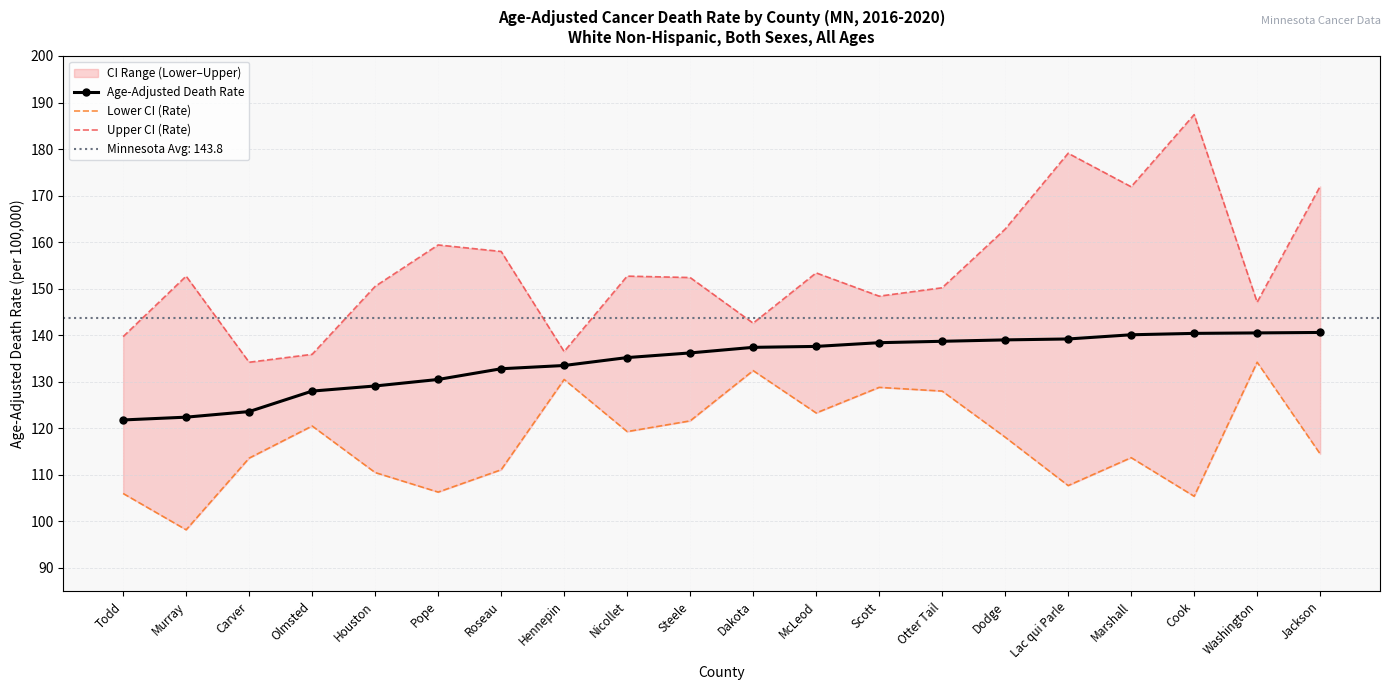

Reading left to right, what are all the values shown in this chart?

Age-Adjusted Death Rate: 121.8	122.4	123.6	128.0	129.1	130.5	132.8	133.5	135.2	136.2	137.4	137.6	138.4	138.7	139.0	139.2	140.1	140.4	140.5	140.6
Lower CI (Rate): 106.0	98.2	113.6	120.5	110.5	106.3	111.1	130.5	119.3	121.6	132.4	123.3	128.8	128.0	118.1	107.7	113.7	105.4	134.2	114.5
Upper CI (Rate): 139.7	152.7	134.2	135.9	150.5	159.4	158.0	136.5	152.7	152.4	142.6	153.4	148.4	150.2	162.8	179.1	171.9	187.4	147.1	172.0